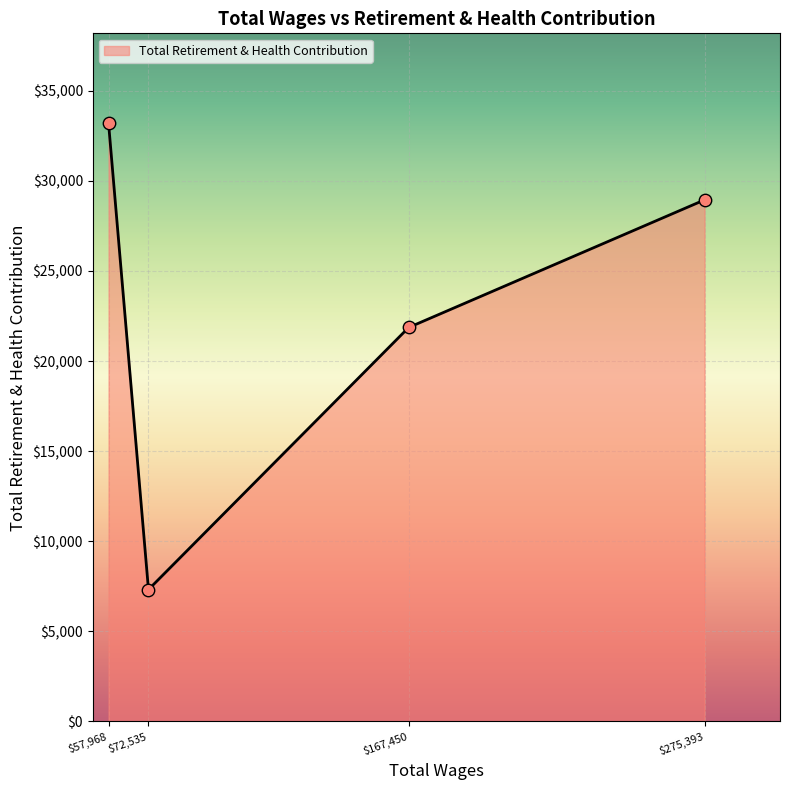

Which label corresponds to the smallest value in the chart?

$72,535